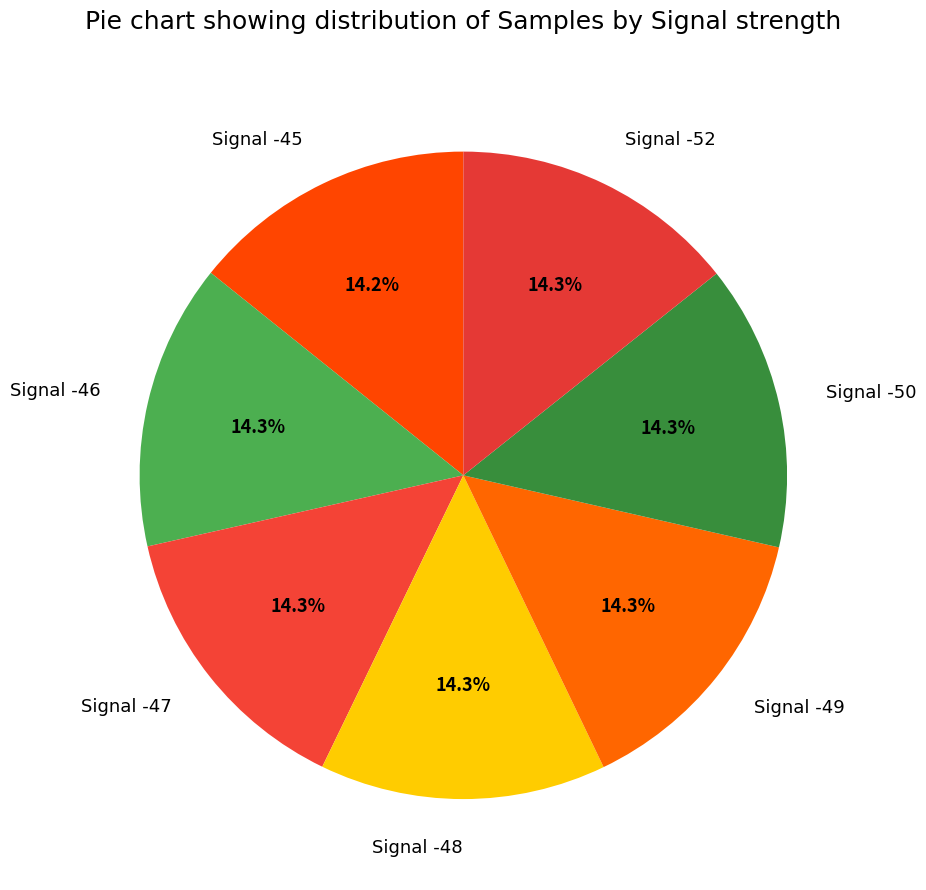

Does Signal -46 account for over 50% of the chart?

No